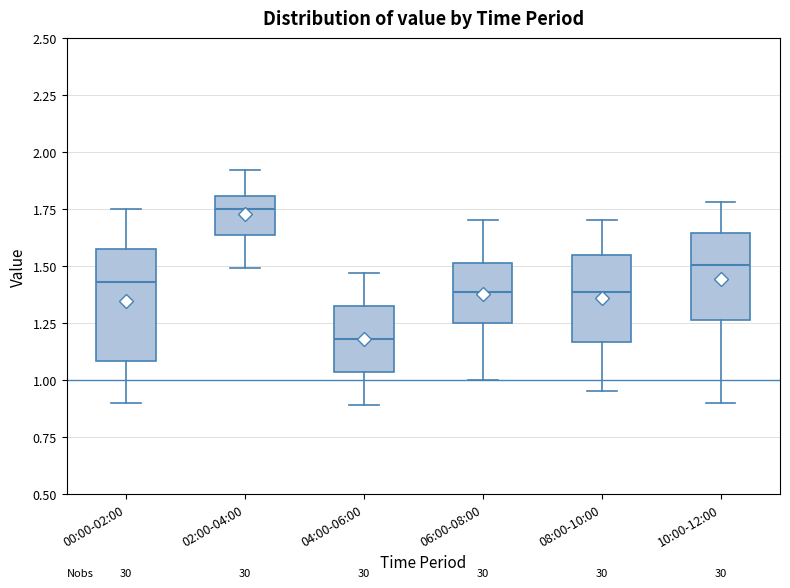

Where does the median line of the box for 06:00-08:00 sit on the y-axis? The values are not printed on the chart, so give them approximately, as read against the axis.

1.40